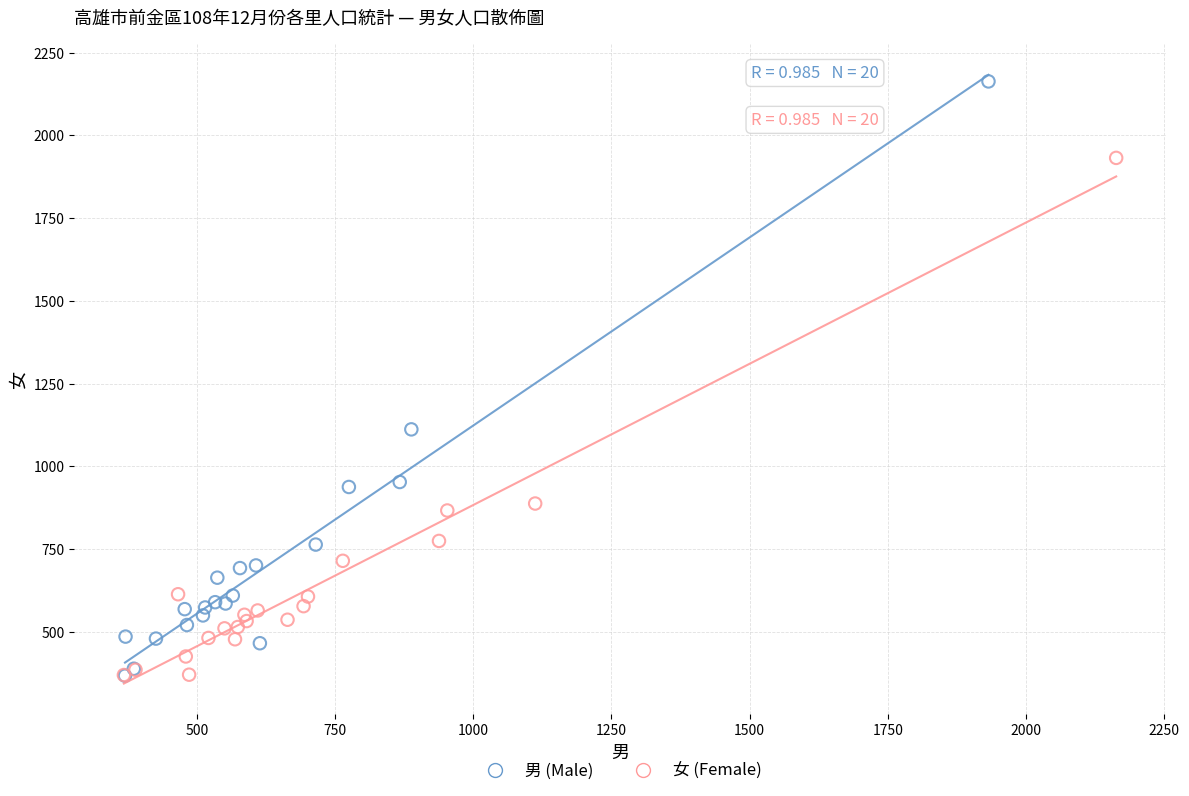

Which series reaches the maximum Y coordinate?

男 (Male)